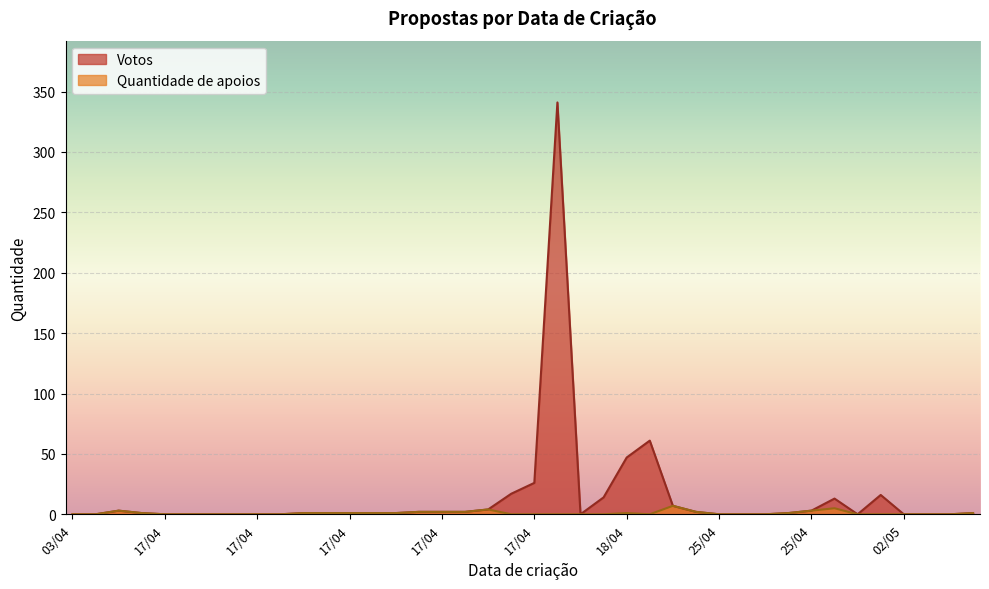

Which series has the widest spread of values?

Votos